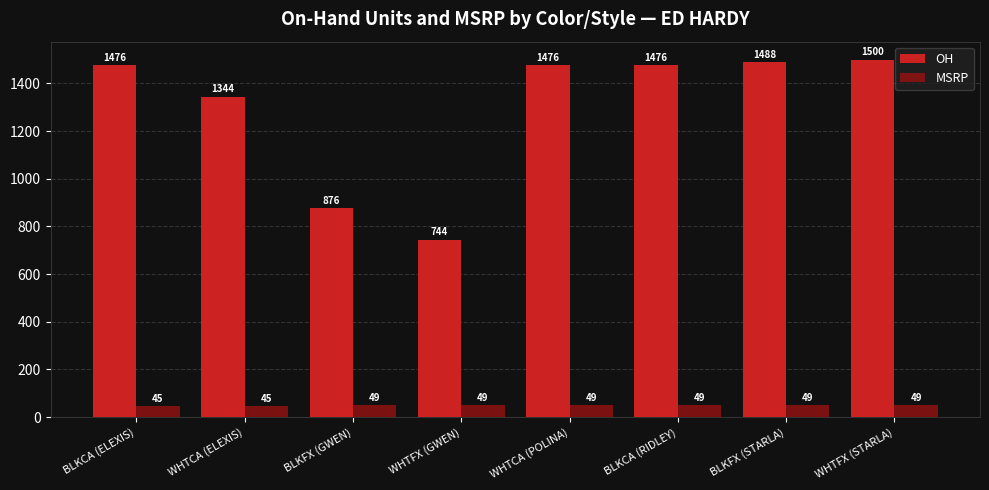

What is the value of the OH bar at the 8th from the left?

1500